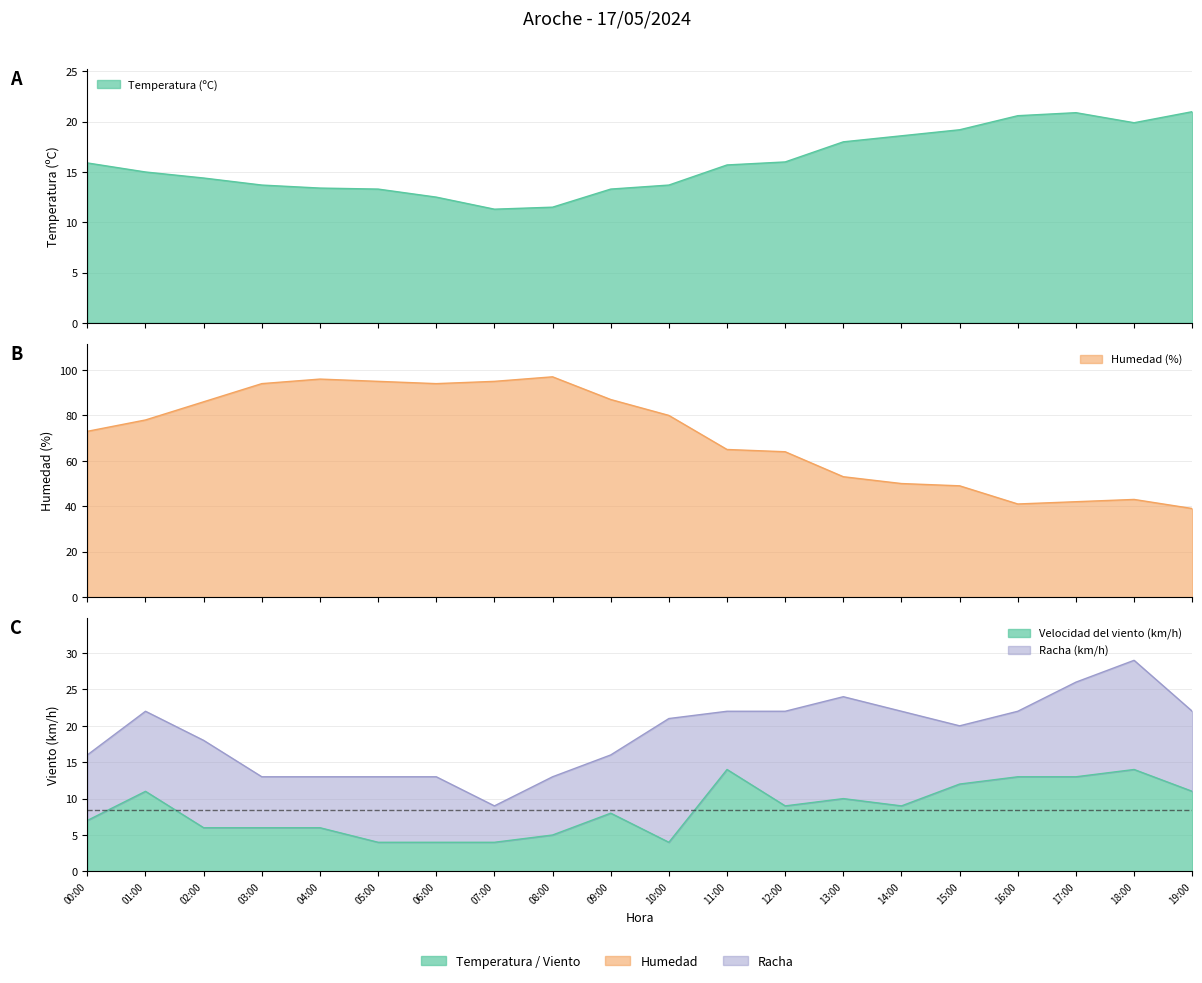

At which category is the sum across all series the highest?

04:00